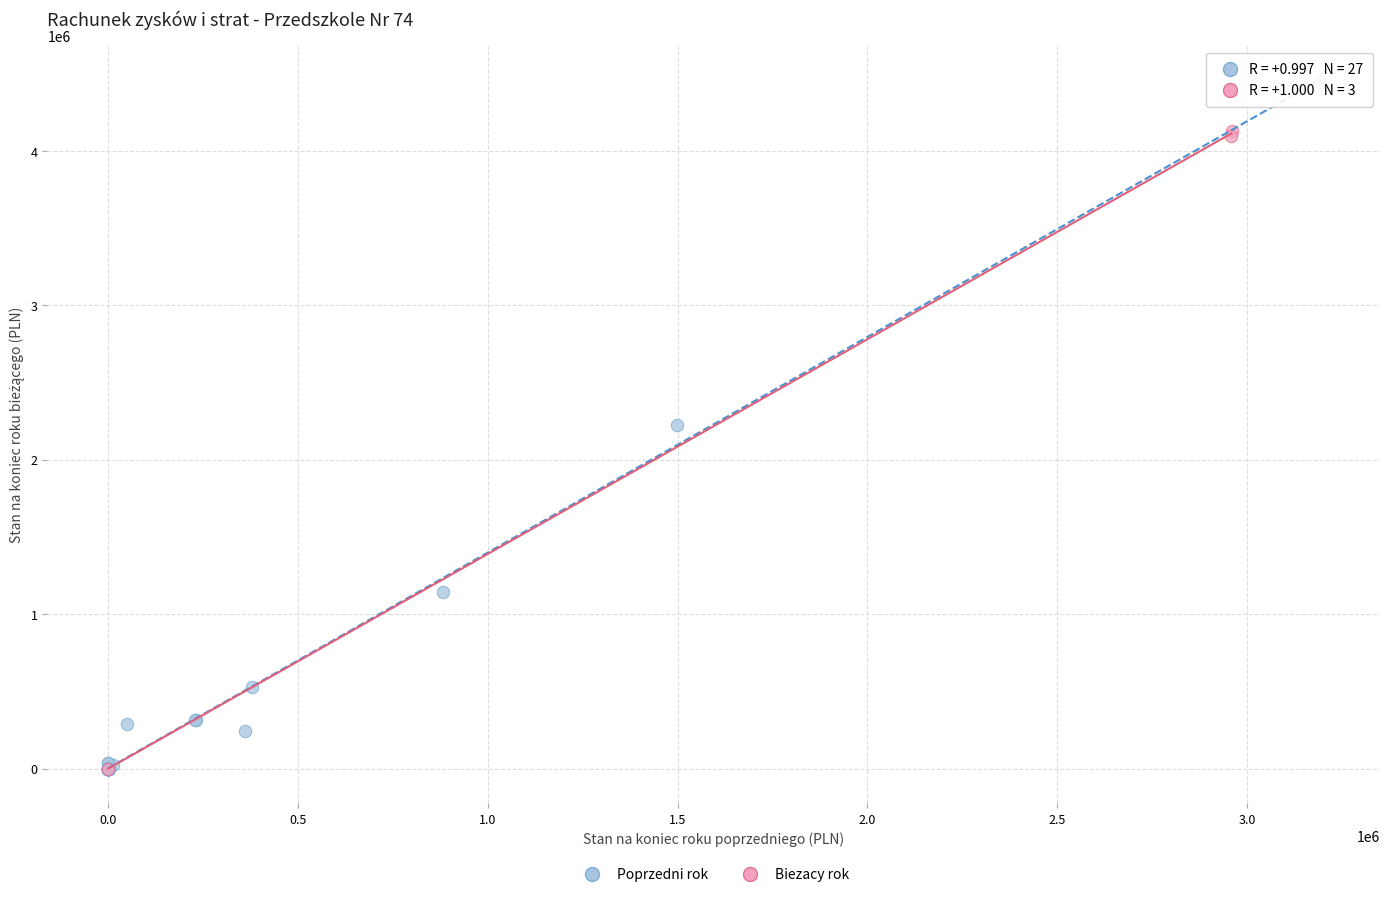

What are all the series names shown in the legend?

Poprzedni rok, Biezacy rok